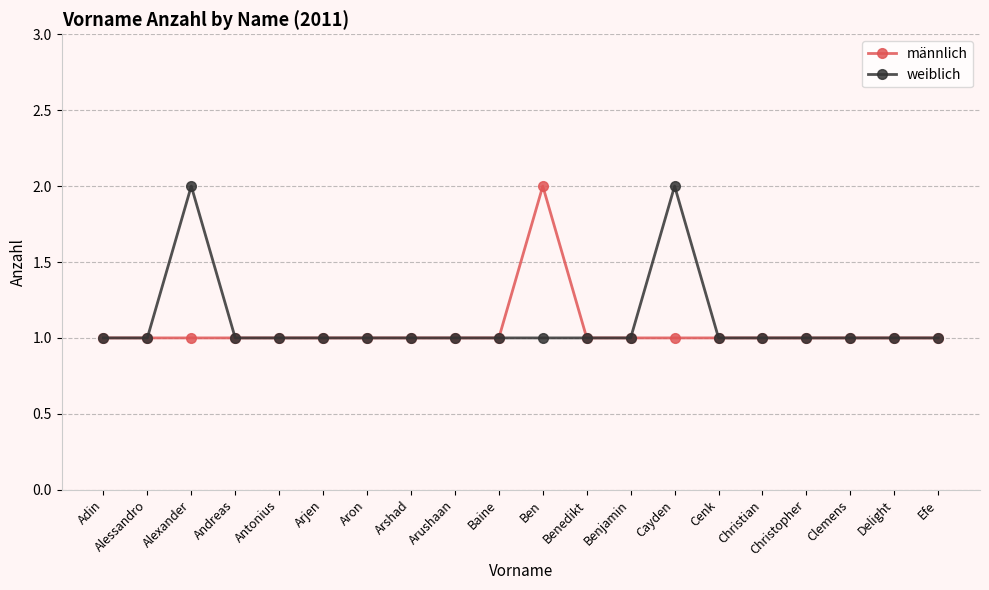

What is the greatest value displayed?

2